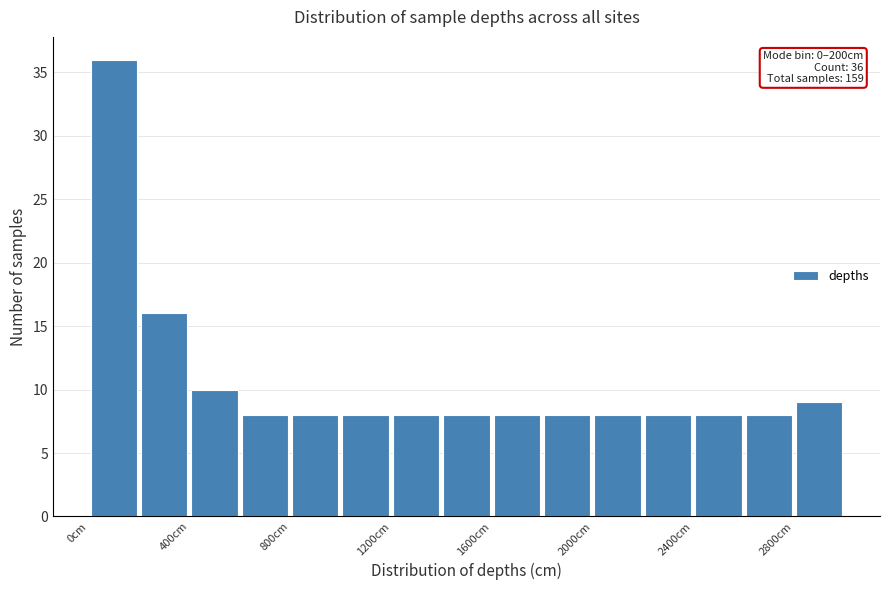

Which range on the x-axis has the tallest bar?

0 to 200